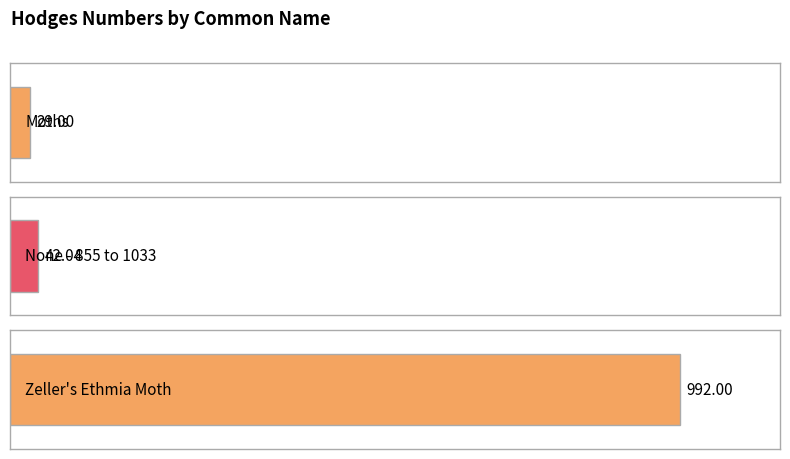

What is the greatest value displayed?

992.0